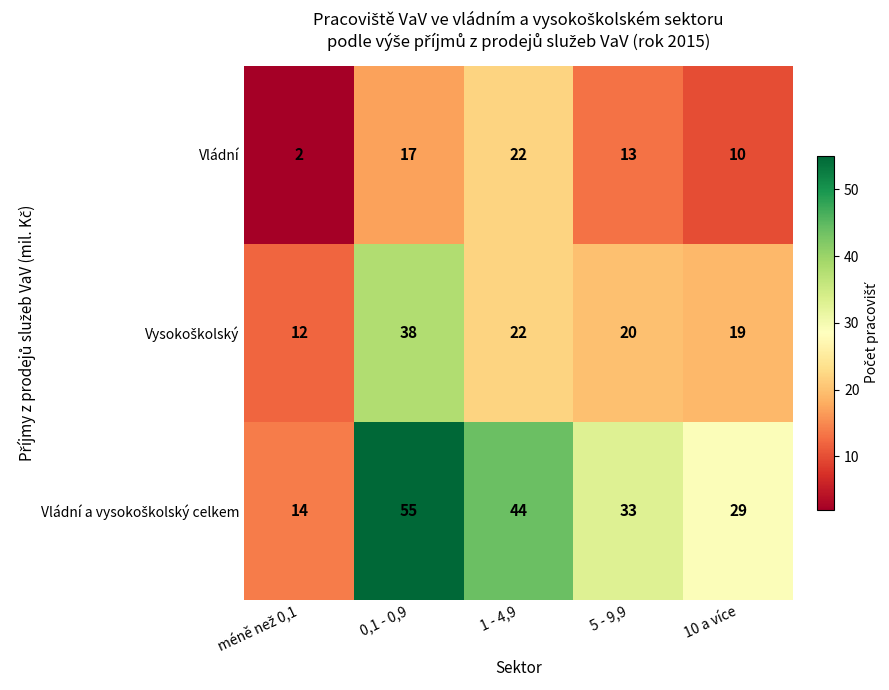

At which category is the sum across all series the highest?

0,1 - 0,9